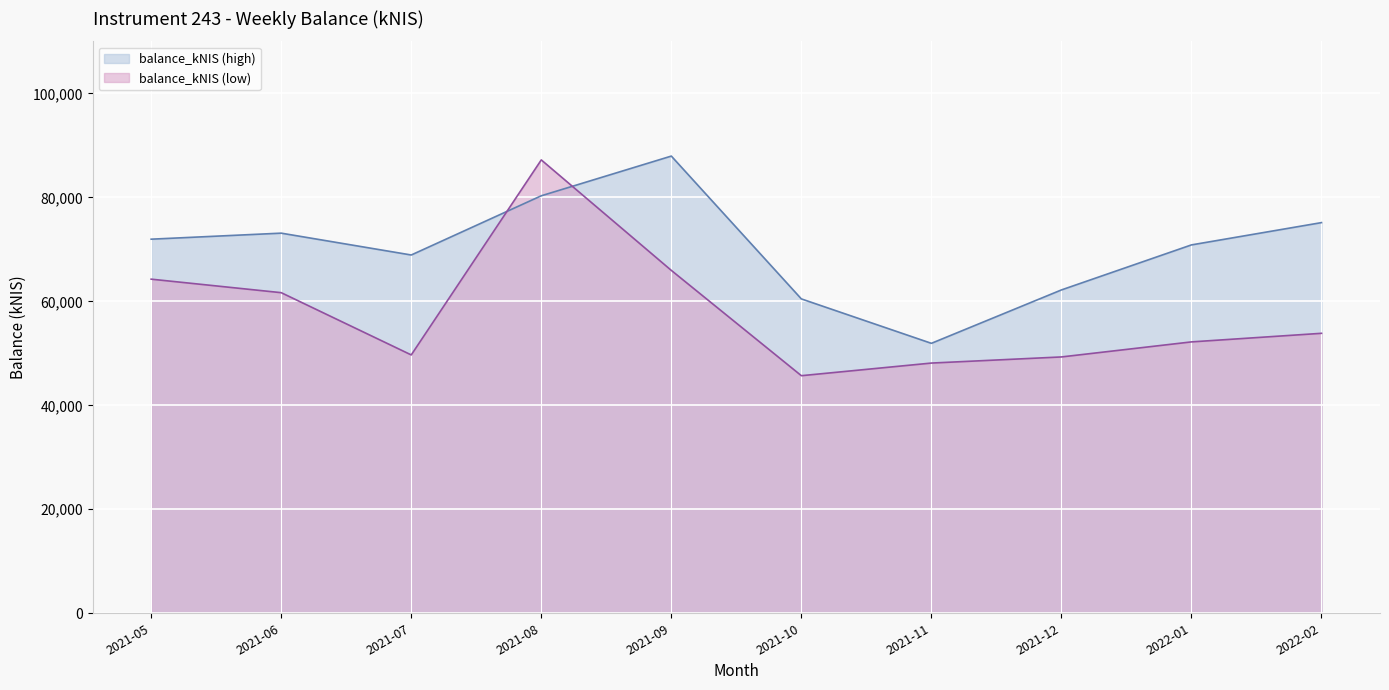

Reading right to left, extract all data points from this chart.

balance_kNIS: 2022-02=75138.3	2022-01=70851.1	2021-12=62190.9	2021-11=51920.4	2021-10=60464.9	2021-09=87934.1	2021-08=80297.9	2021-07=68909.9	2021-06=73111.1	2021-05=71950.7
balance_lower: 2022-02=53847.5	2022-01=52196.2	2021-12=49302.3	2021-11=48124.5	2021-10=45696.3	2021-09=65949.3	2021-08=87196.7	2021-07=49690.8	2021-06=61663.5	2021-05=64262.0